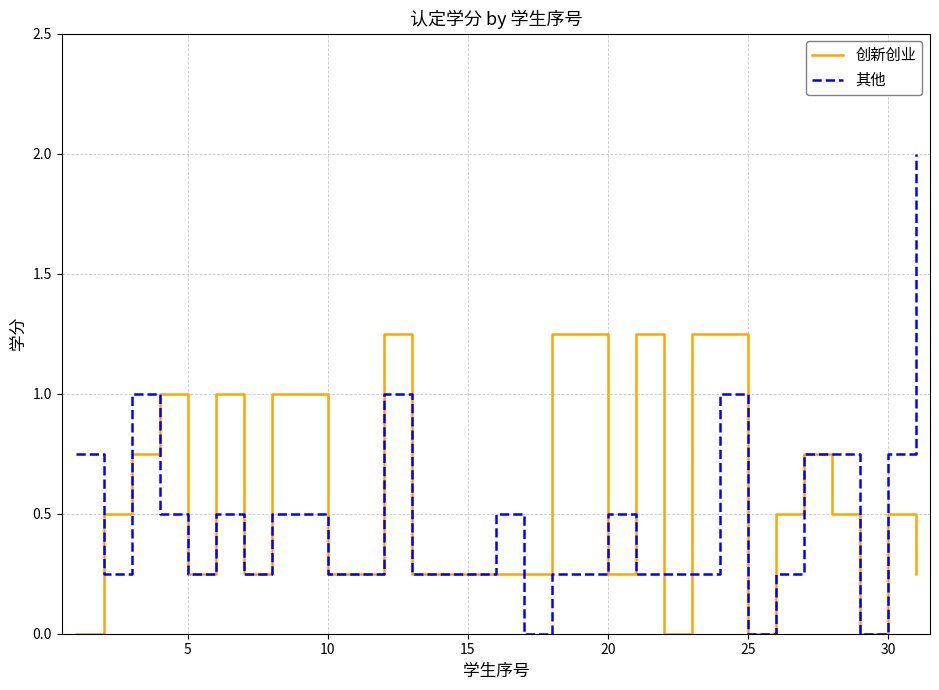

How many categories are shown in the chart?

31